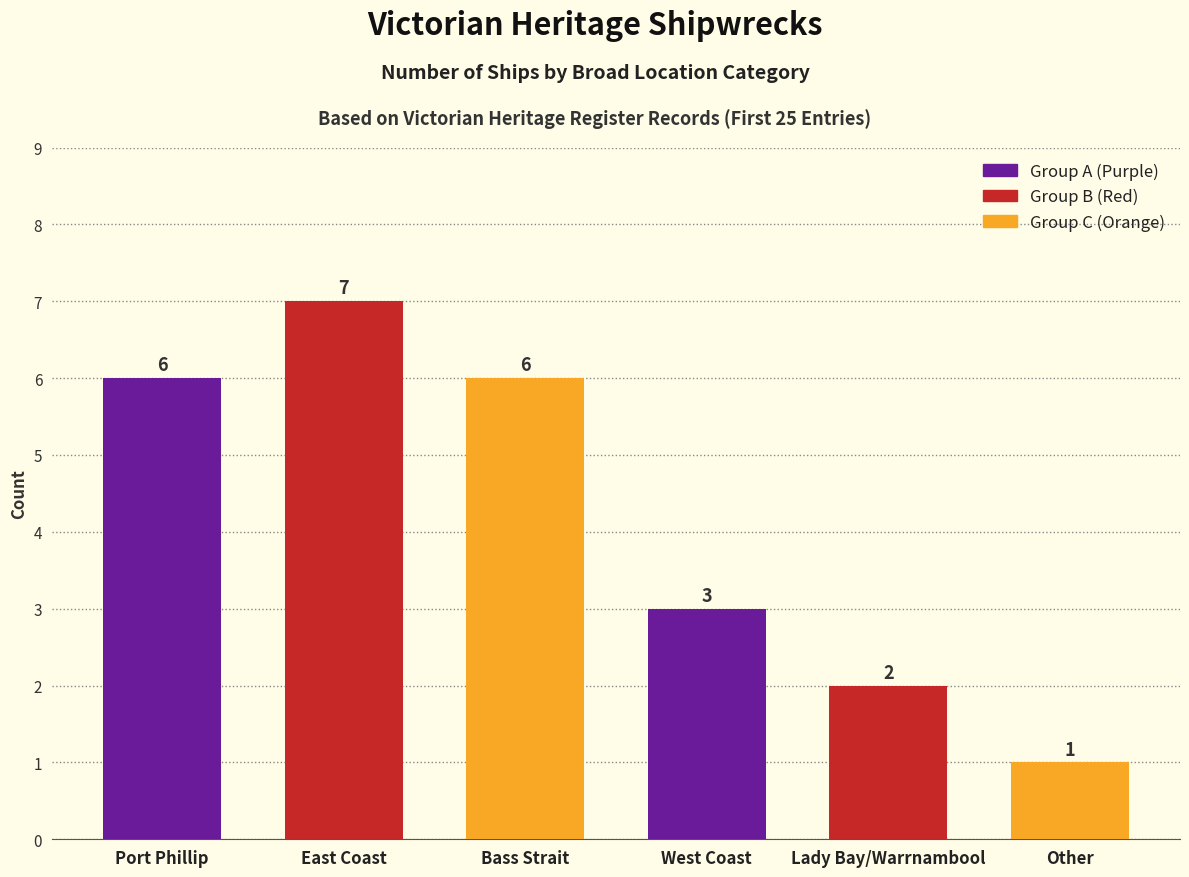

The value at Lady Bay/Warrnambool is 2. True or false?

True